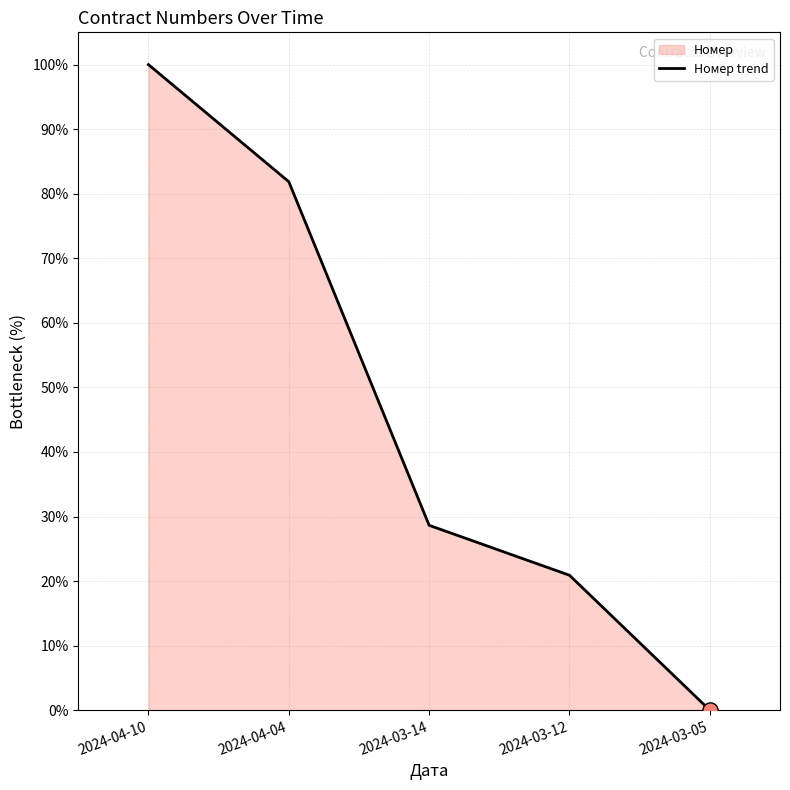

Approximately how many times larger is the value at 2024-03-14 compared to 2024-03-12?

1.4